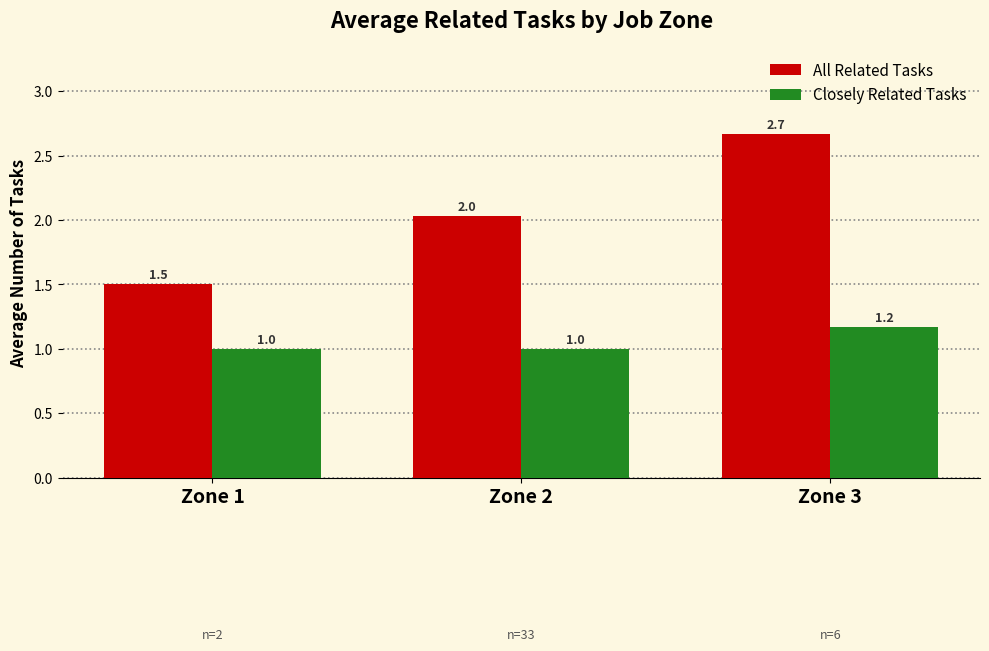

What is the highest value of the All Related Tasks series?

2.7